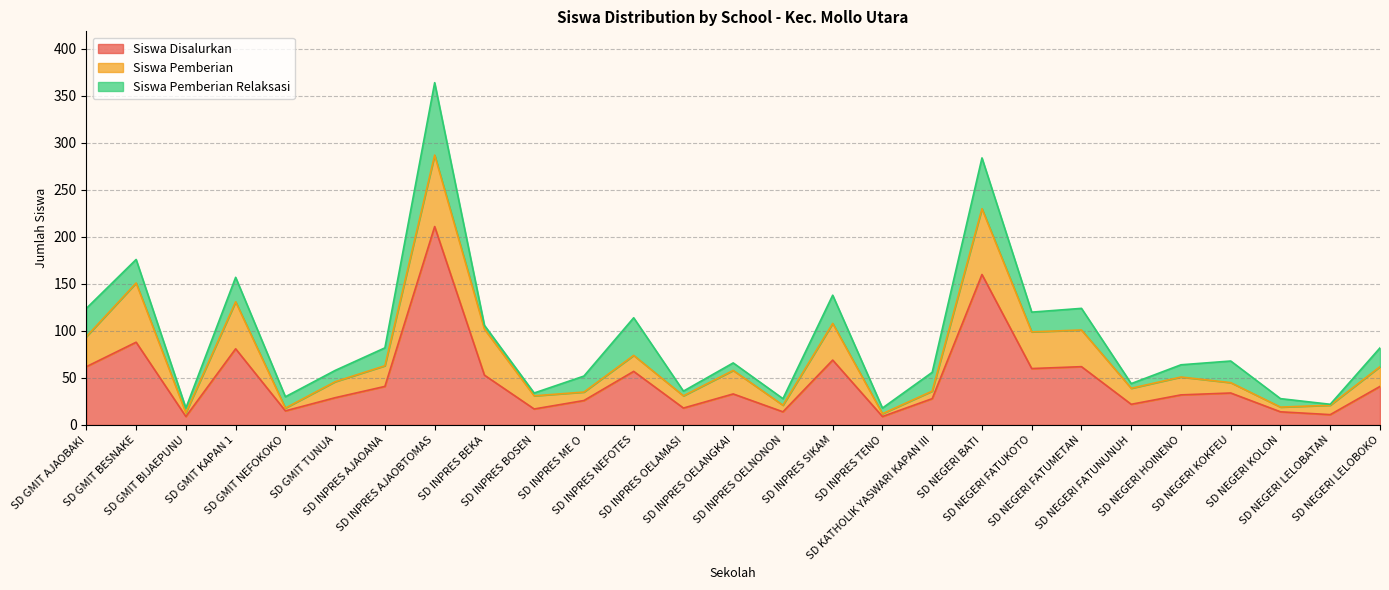

How many interior local peaks does the Siswa Disalurkan series have?

9